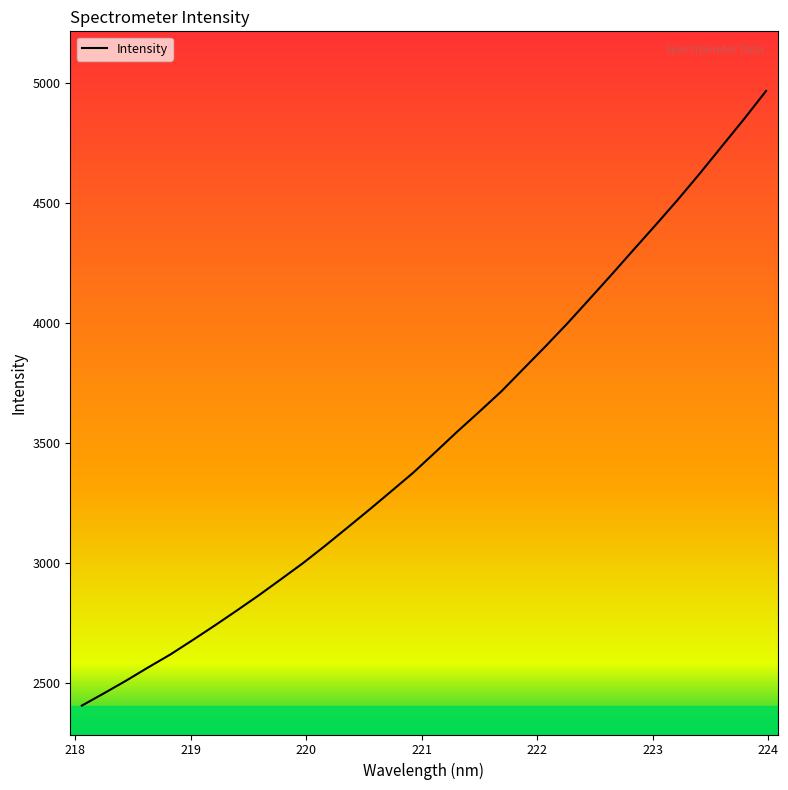

What is the greatest value displayed?

4967.3